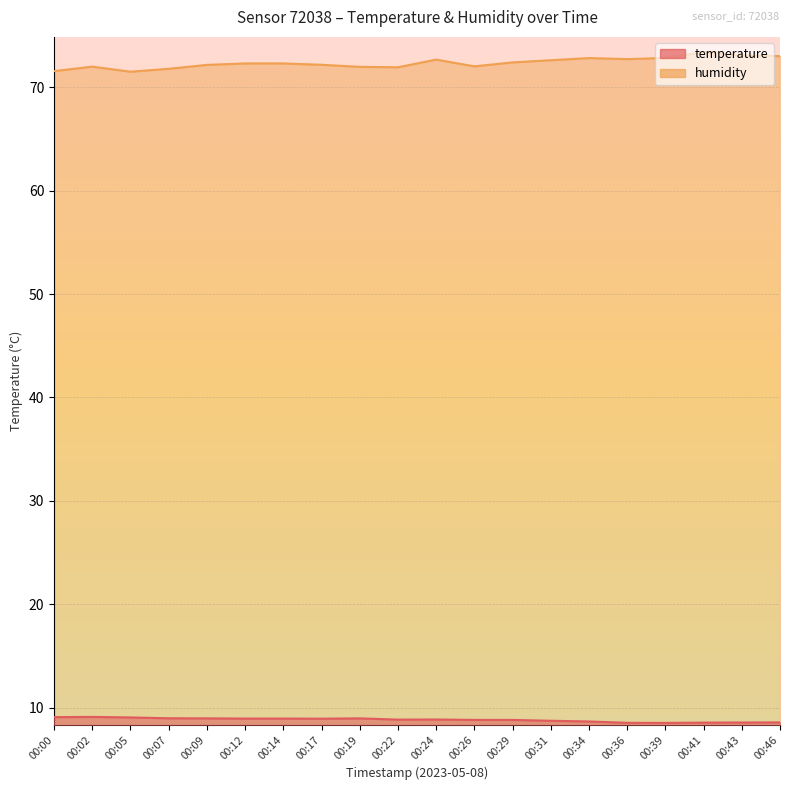

At how many categories does at least one series exceed 60?

20